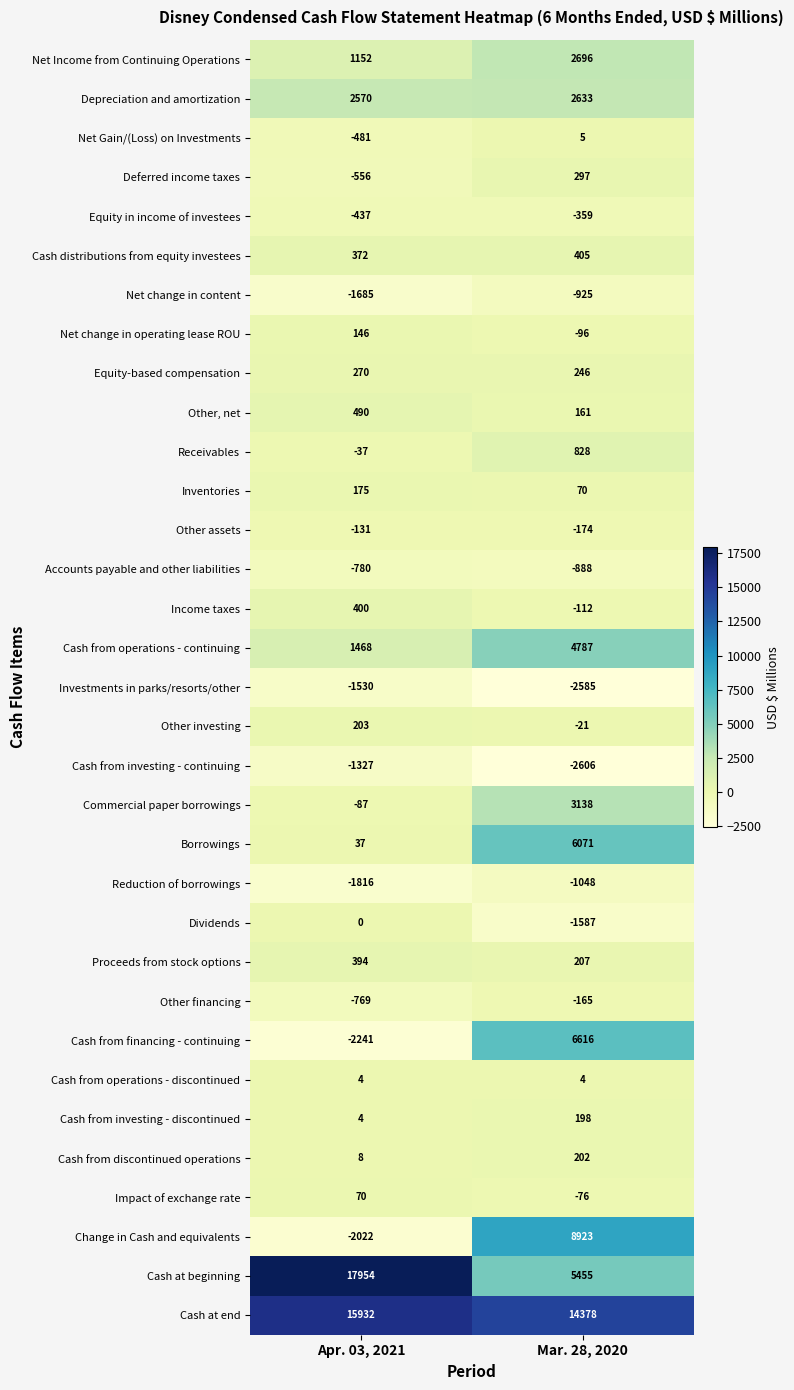

The Borrowings series shows 1828 at Mar. 28, 2020. True or false?

False